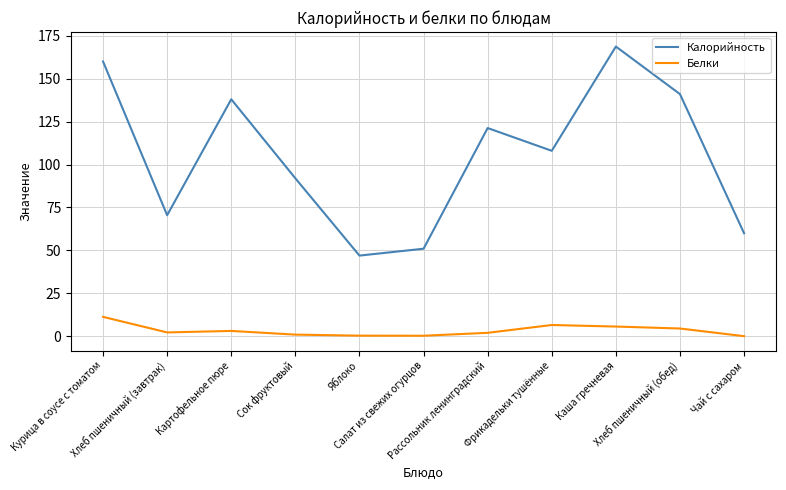

Which series has the largest total across all categories?

Калорийность